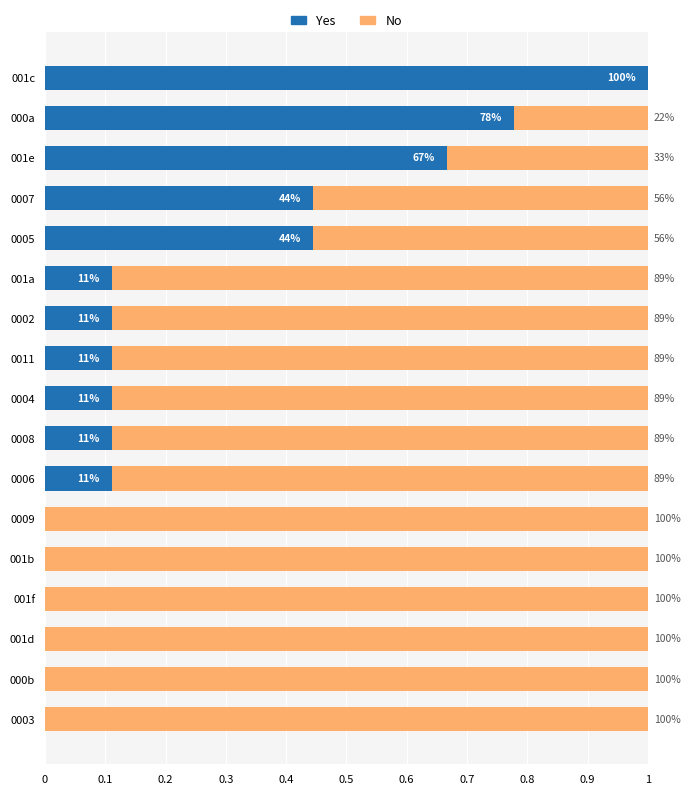

List the series in order of their overall mean, highest first.

No, Yes